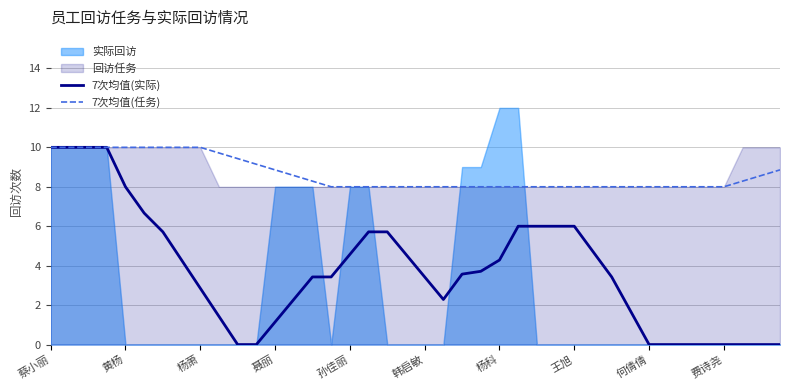

What is the total value across all series at 33?

8.0